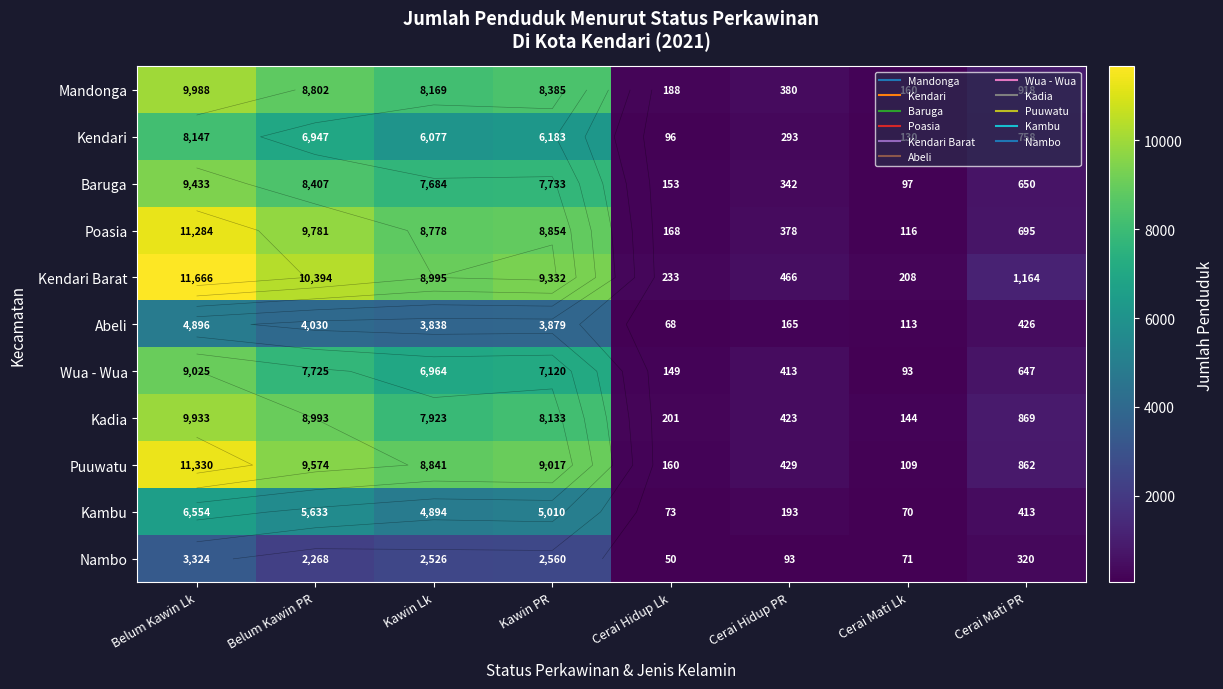

Where is Puuwatu nearest to the value 5719?

Kawin Lk